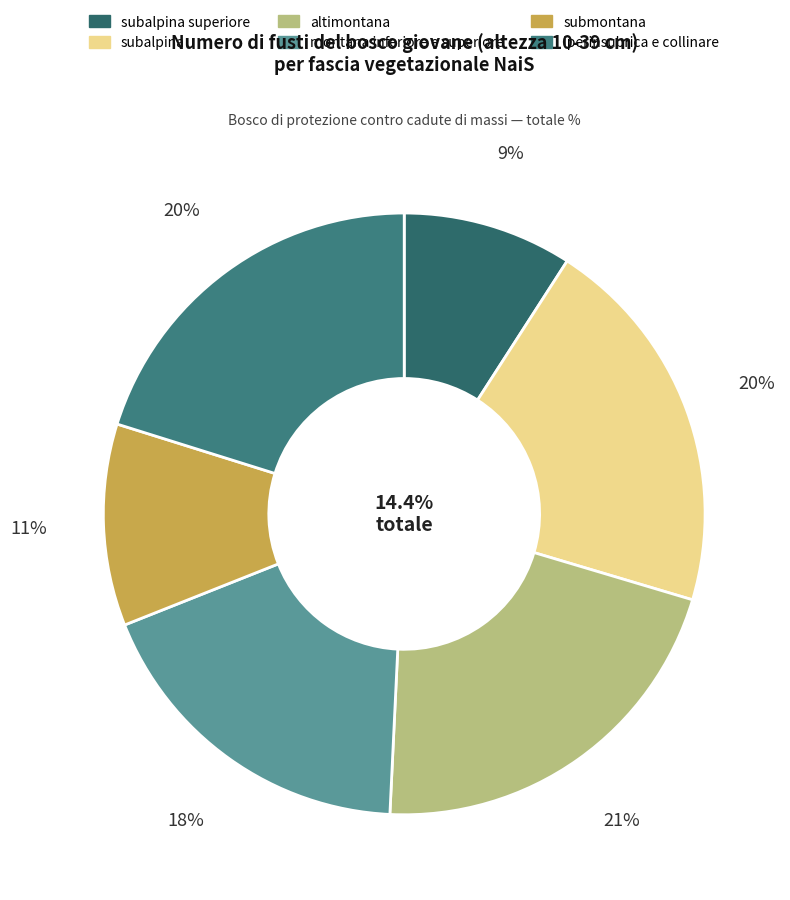

What percentage is NOT represented by subalpina superiore?

90.9%